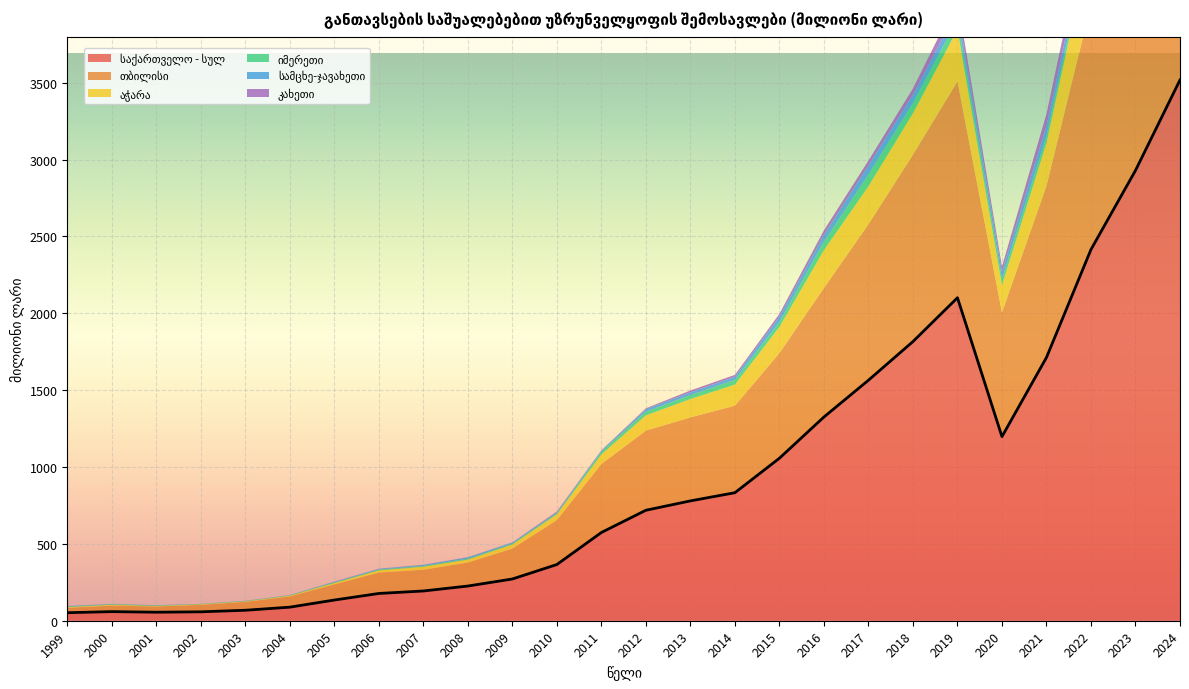

Where is the first local maximum for აჭარა?

2000